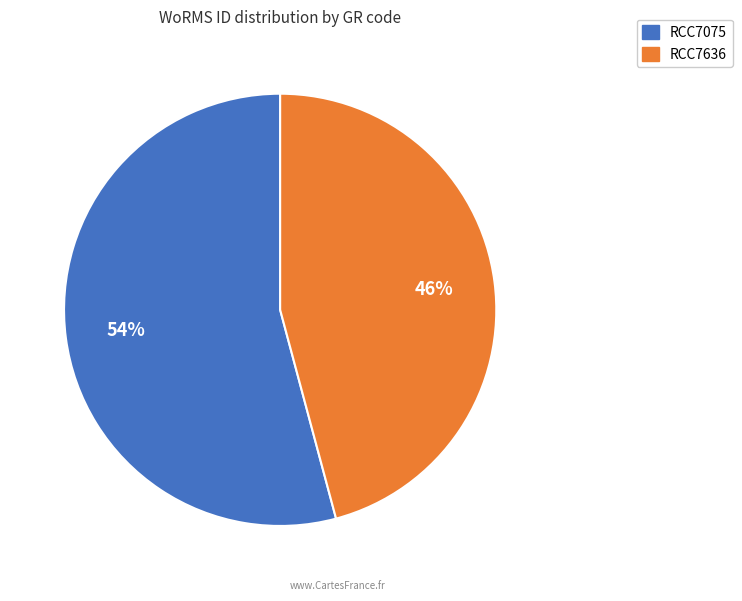

What percentage is the RCC7636 slice, to the nearest percent?

46%